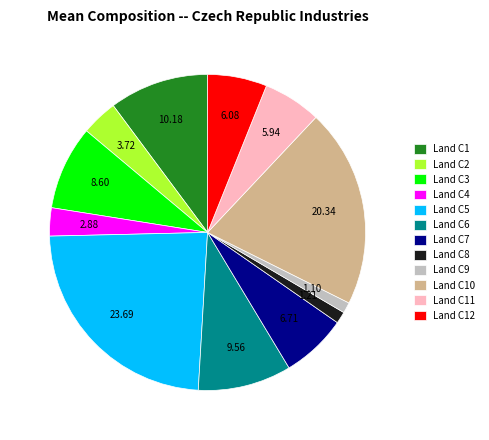

What is the largest slice in the pie chart?

Land C5